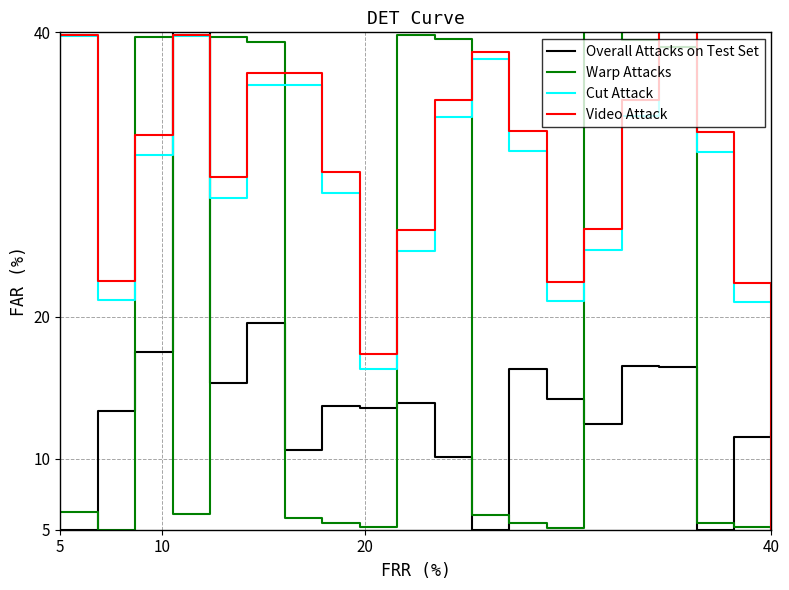

What is the smallest value displayed?

5.0